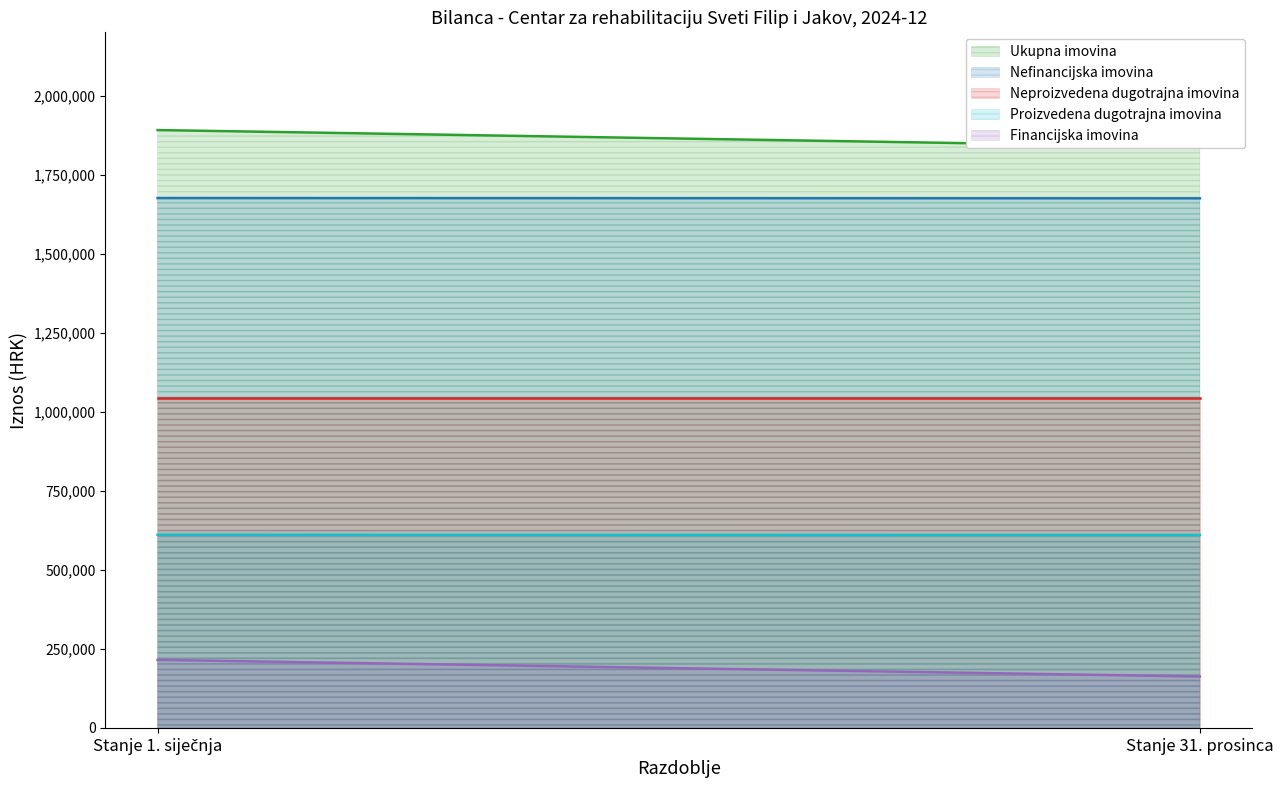

Which has a higher value, Stanje 1. siječnja or Stanje 31. prosinca?

Stanje 1. siječnja